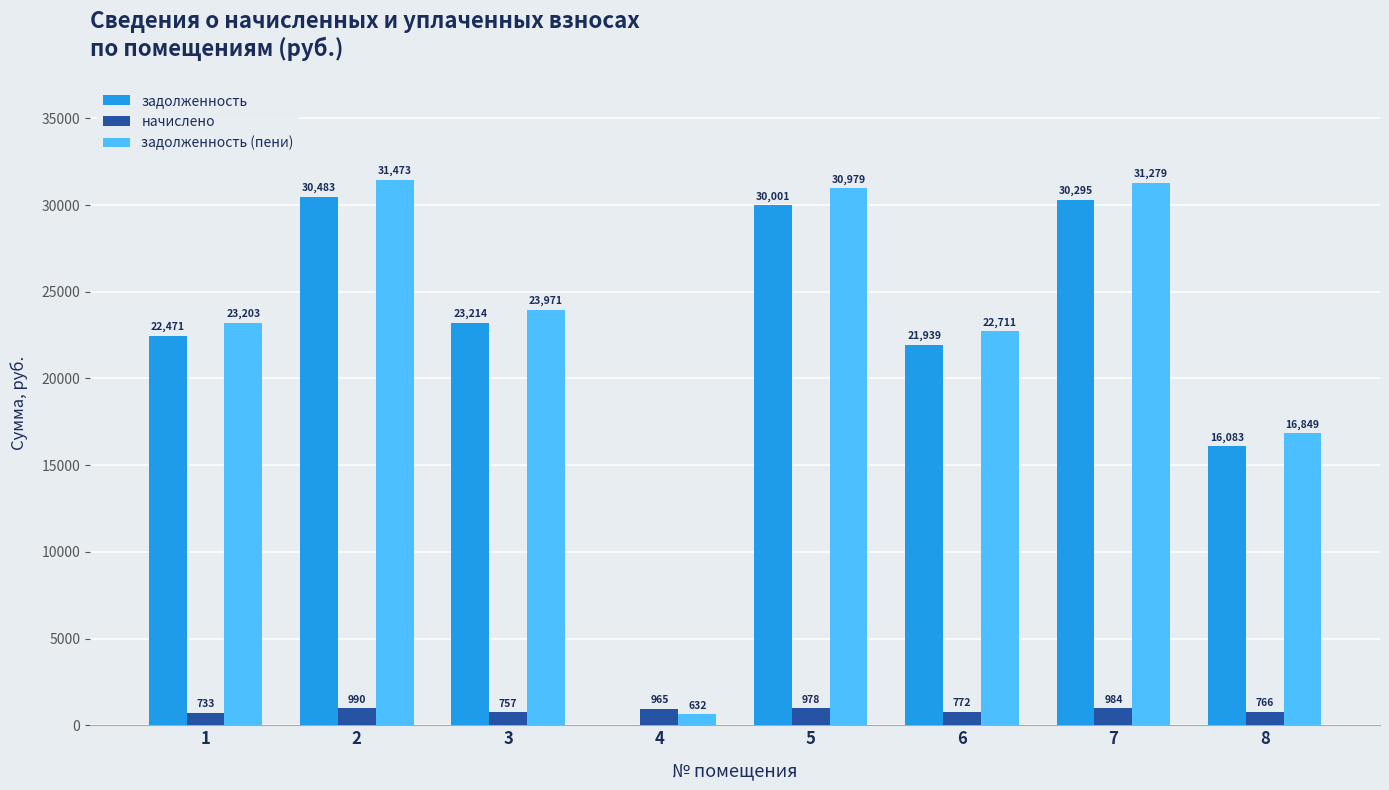

Which series has the largest total across all categories?

задолженность (пени)